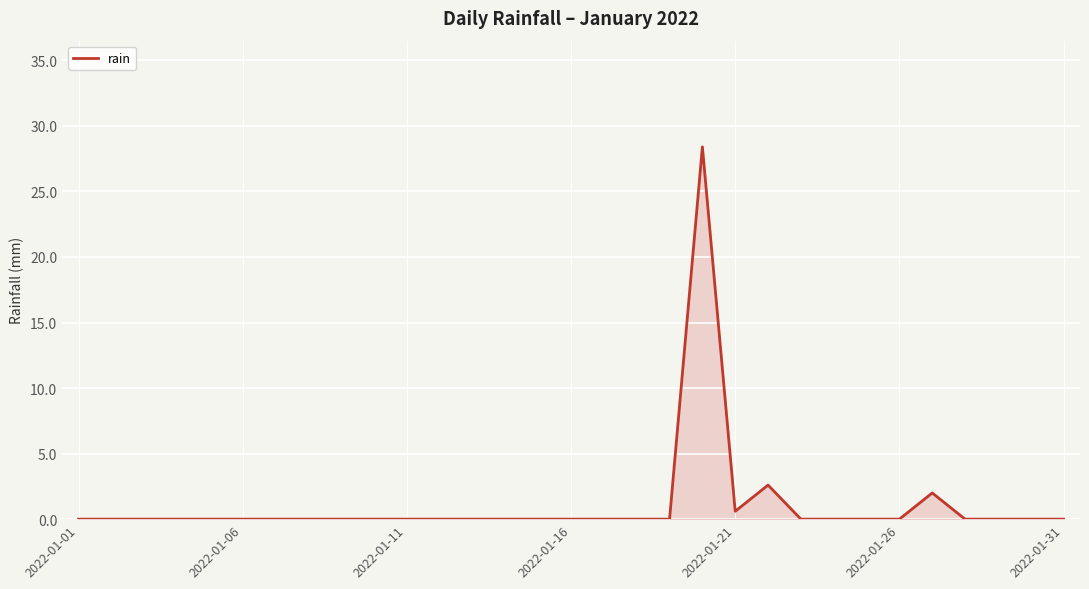

What is the difference between the maximum and minimum values?

28.4